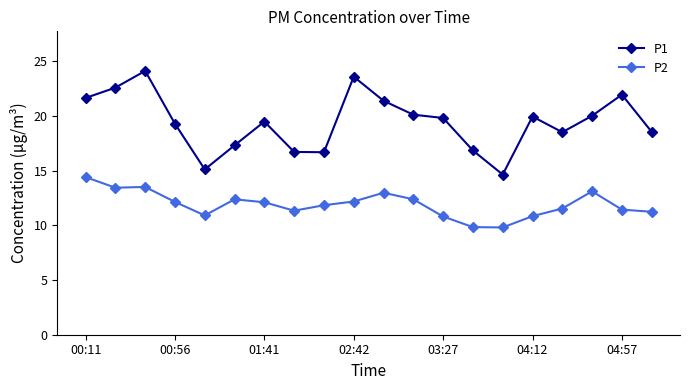

Which series has the largest range (max minus min)?

P1